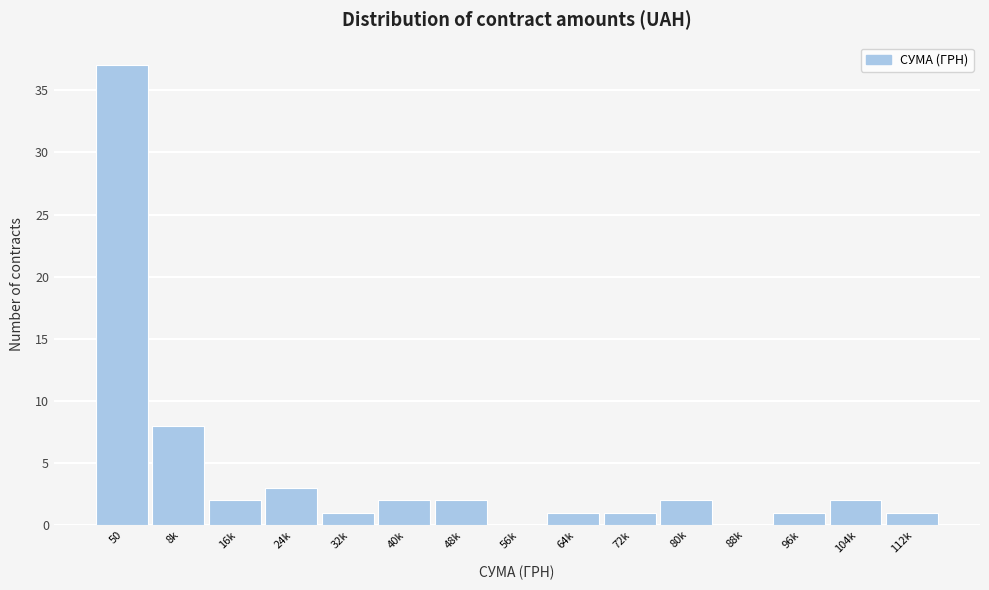

Reading left to right, transcribe all the data shown in this chart.

50=37	8k=8	16k=2	24k=3	32k=1	40k=2	48k=2	56k=0	64k=1	72k=1	80k=2	88k=0	96k=1	104k=2	112k=1